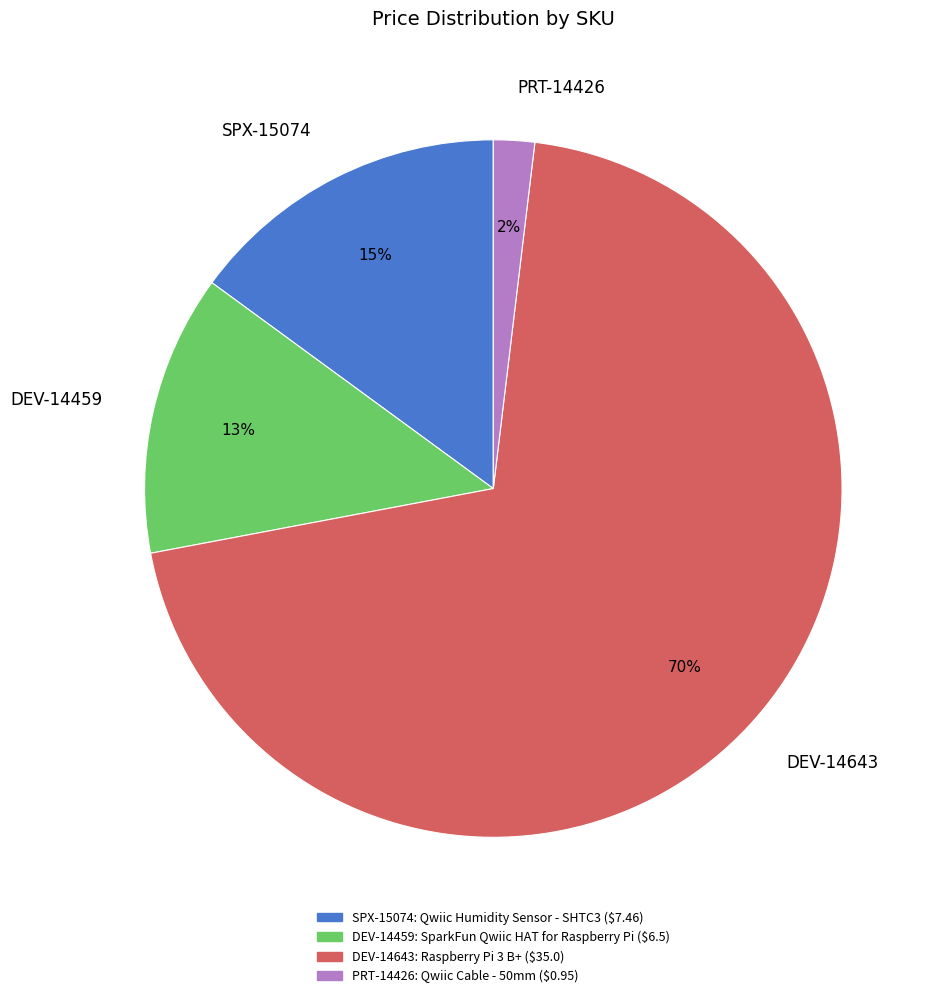

True or false: SPX-15074 accounts for 15% of the total.

True